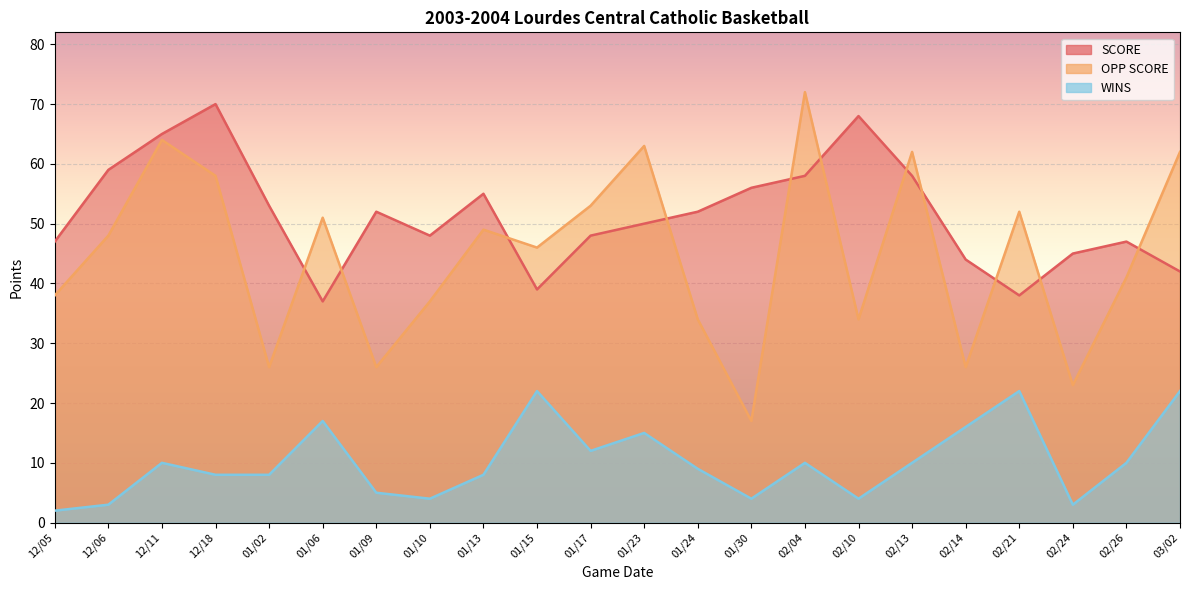

True or false: OPP SCORE has more than 2 interior local peaks.

True